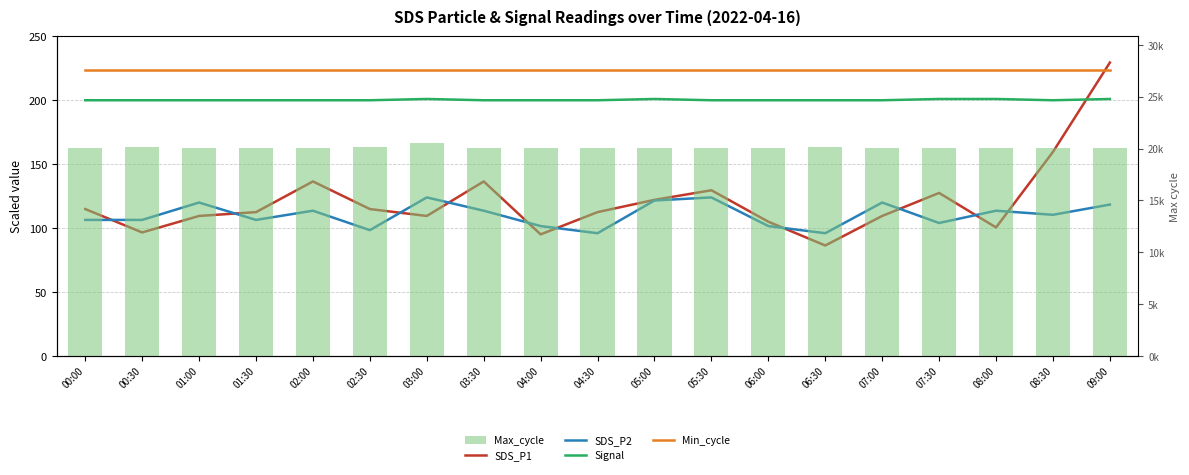

At which category is the sum across all series the highest?

03:00